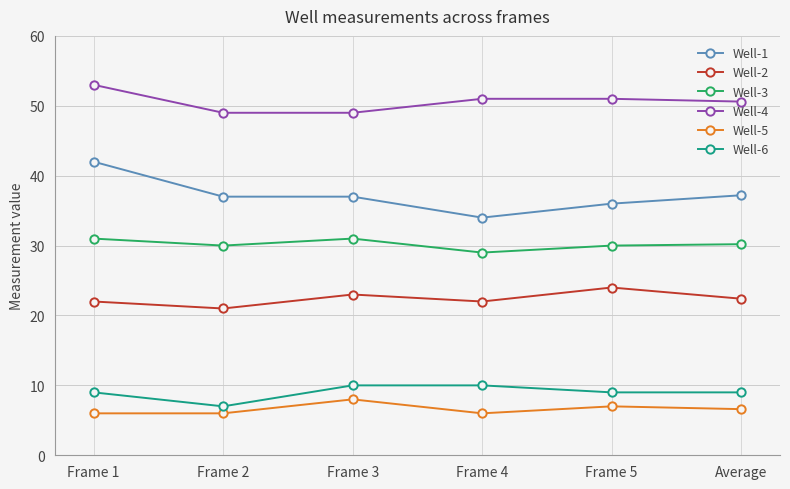

True or false: Well-1 and Well-3 cross at least once.

False